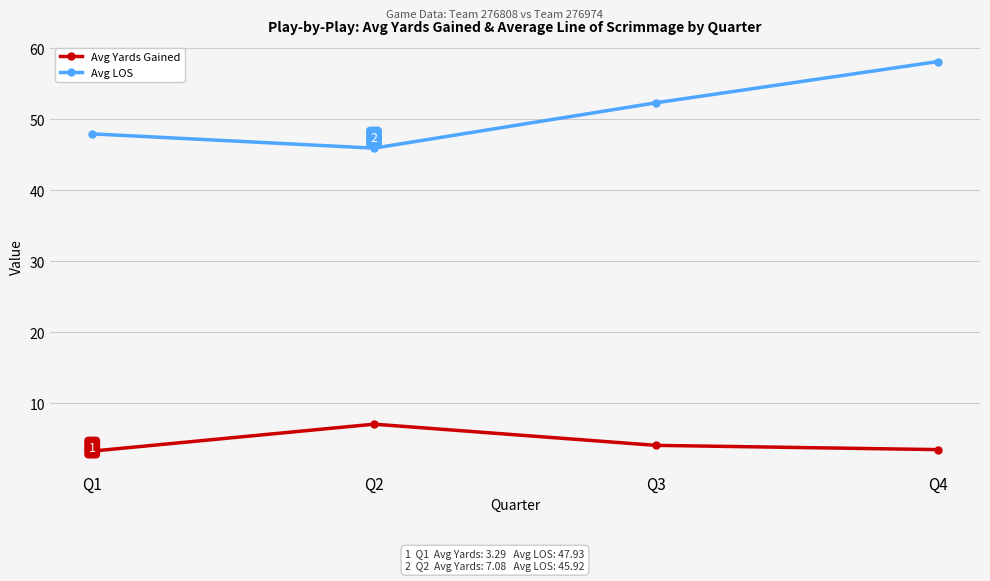

What is the difference between the second highest and minimum values in the Avg LOS series?

6.4